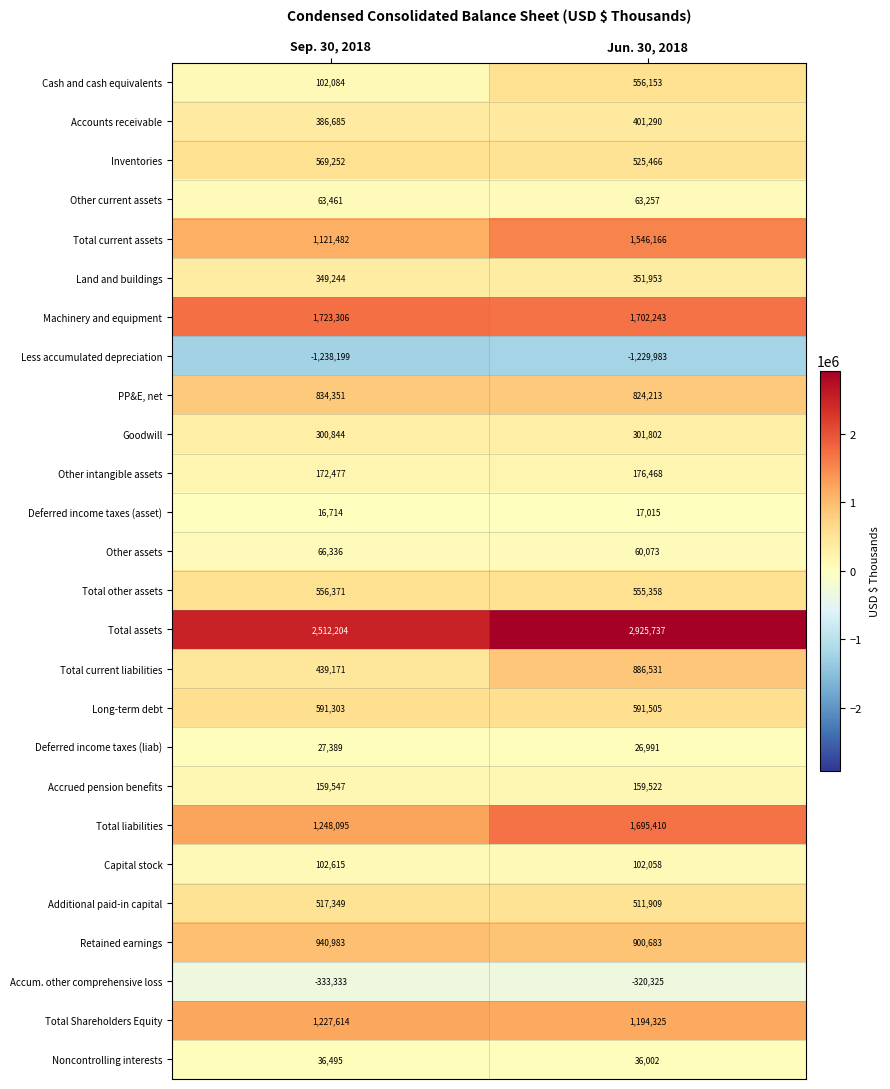

What is the difference between the maximum and minimum values in the Accrued pension benefits series?

25